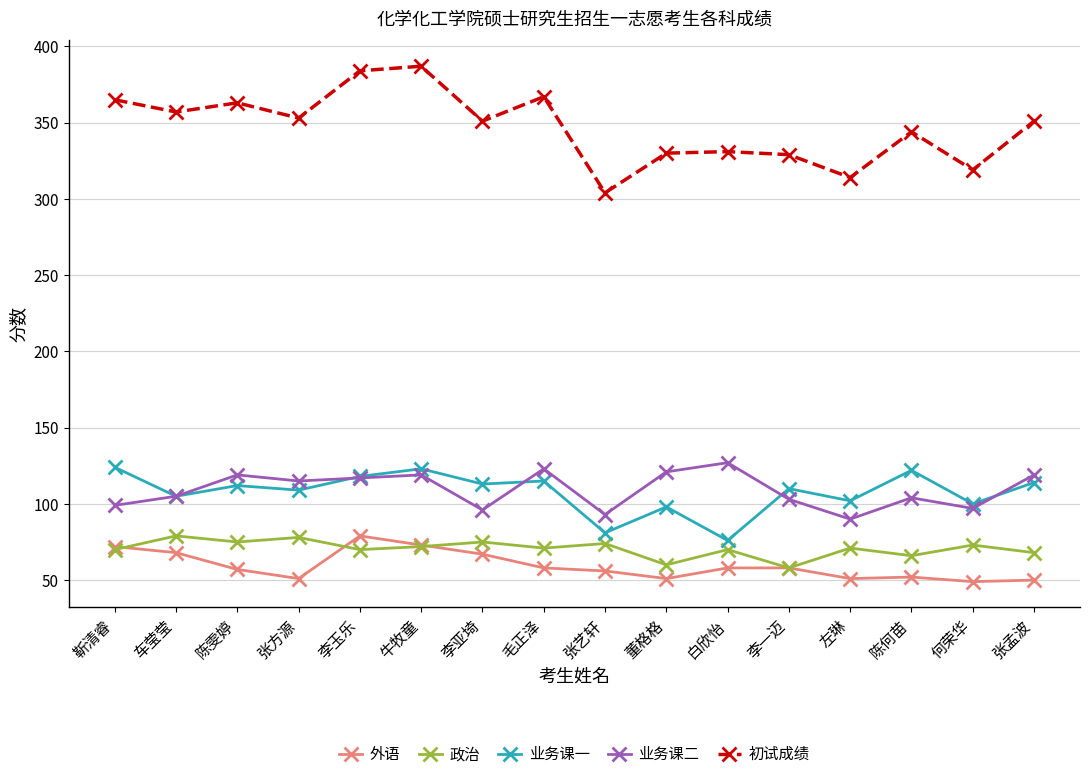

At how many categories does at least one series exceed 256?

16